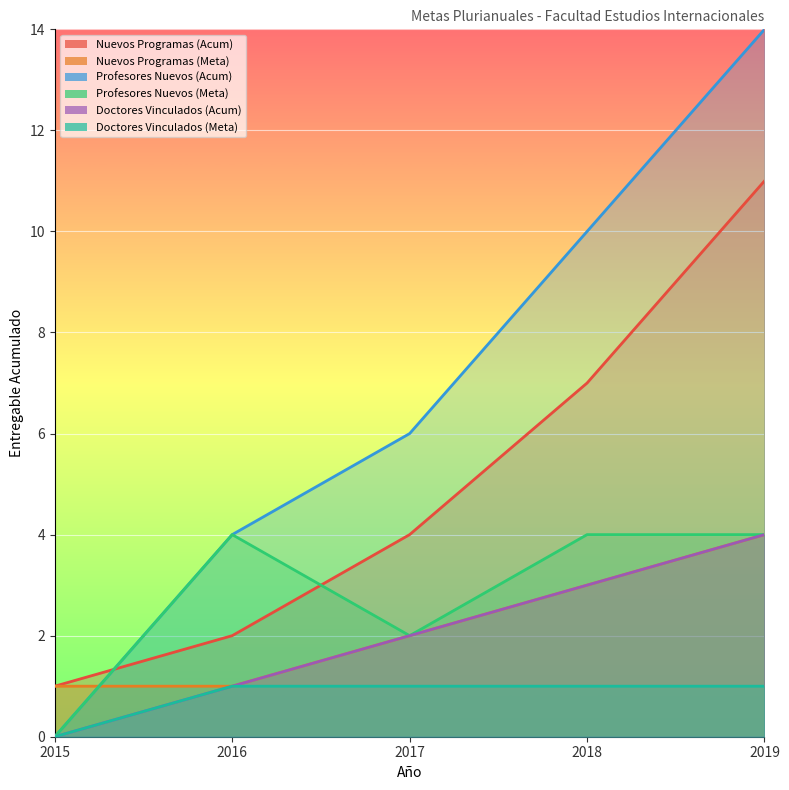

Reading left to right, list all the values displayed in this chart.

Nuevos Programas (Acum): 1	2	4	7	11
Nuevos Programas (Meta): 1	1	2	3	4
Profesores Nuevos (Acum): 0	4	6	10	14
Profesores Nuevos (Meta): 0	4	2	4	4
Doctores Vinculados (Acum): 0	1	2	3	4
Doctores Vinculados (Meta): 0	1	1	1	1